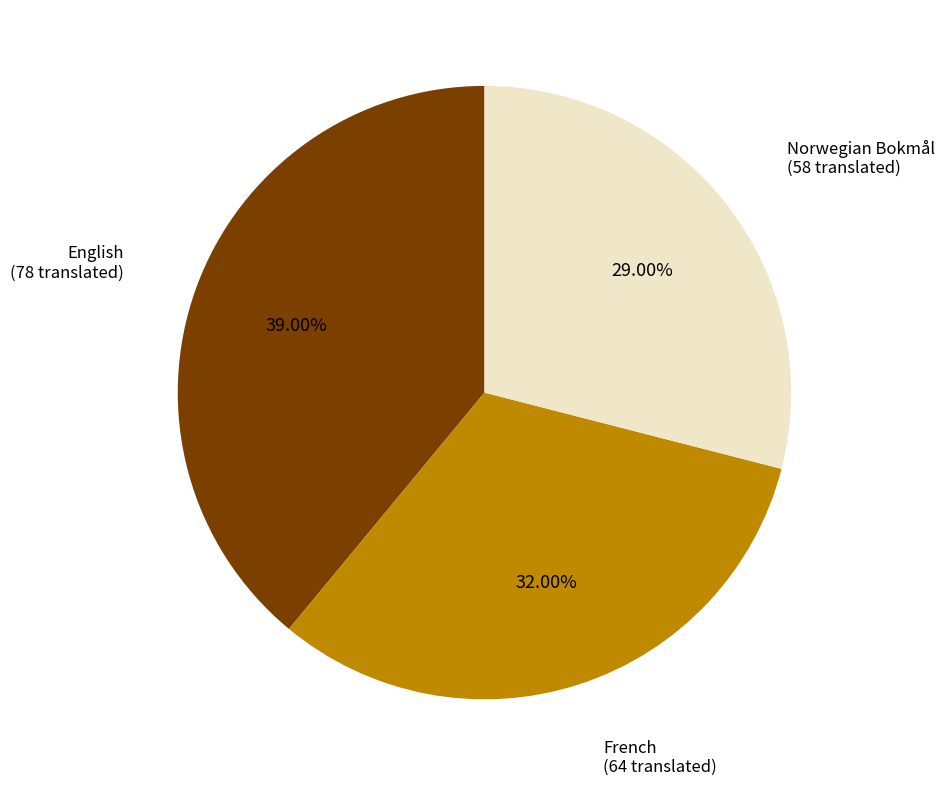

Is there any slice that represents more than half of the pie?

No